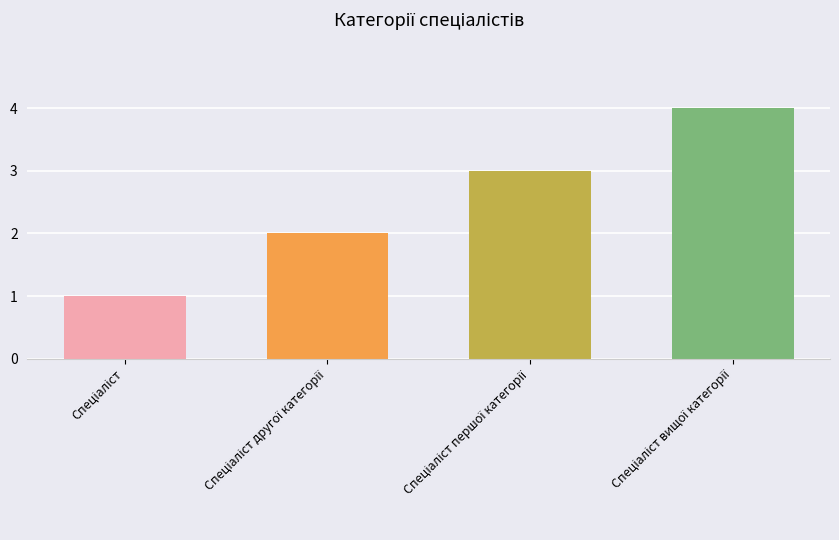

What is the sum of all values?

10